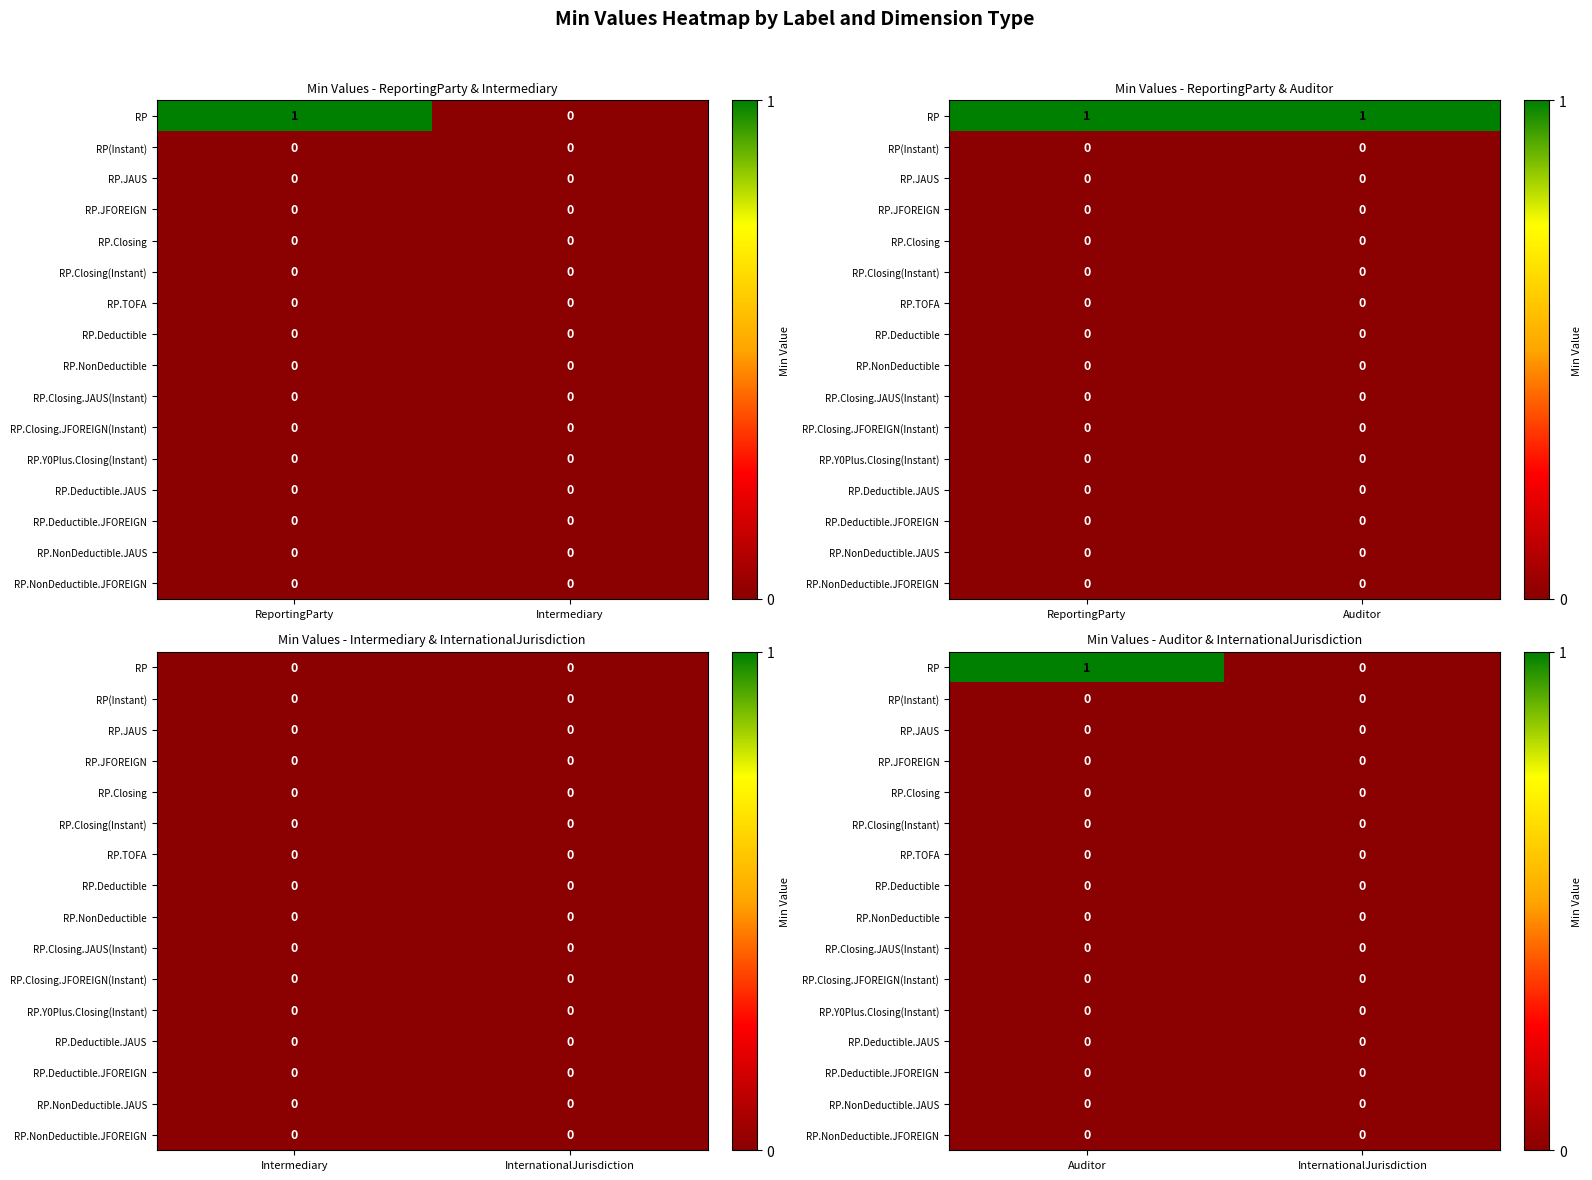

Is the value of RP.Deductible.JAUS at Auditor greater than the value of RP.TOFA at InternationalJurisdiction?

No